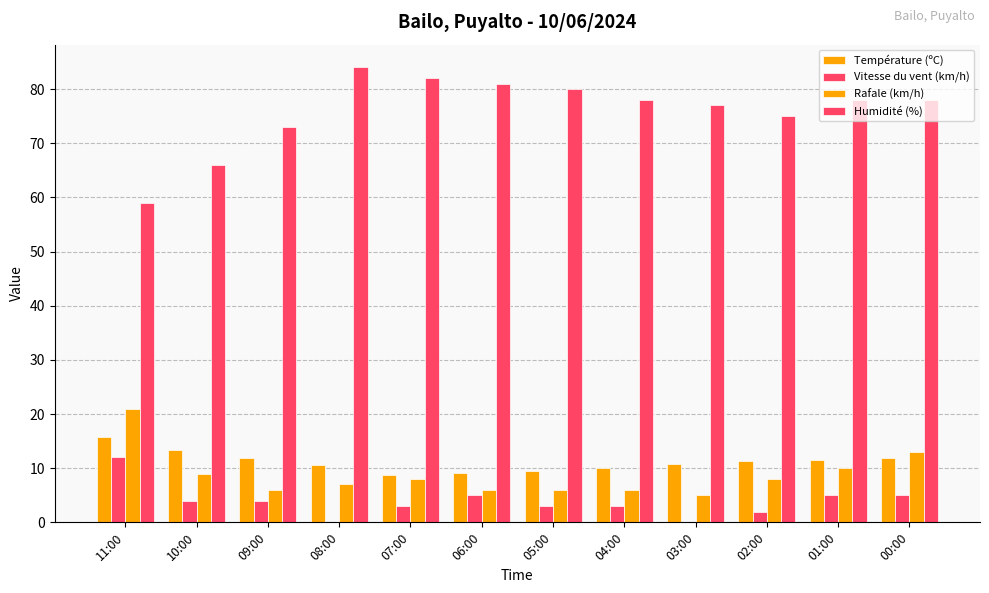

How many series are shown in this chart?

4